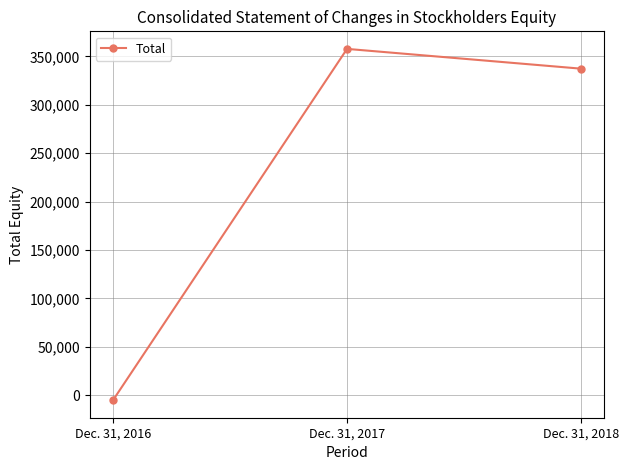

Is this an area chart (filled region under the line)?

No